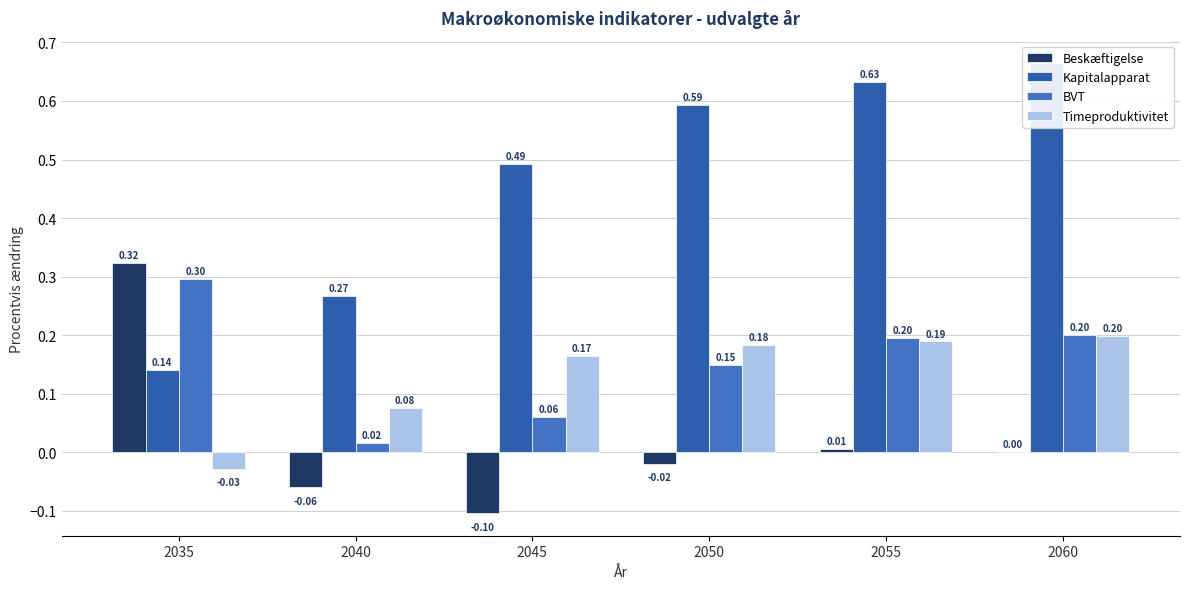

Where is Beskæftigelse nearest to the value 0?

2060